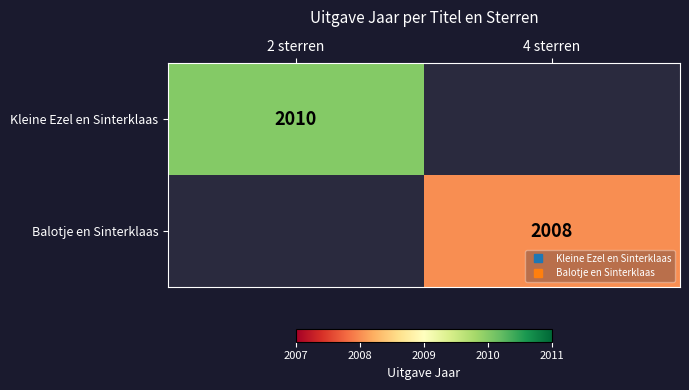

How many positive values does the Balotje en Sinterklaas series have?

1